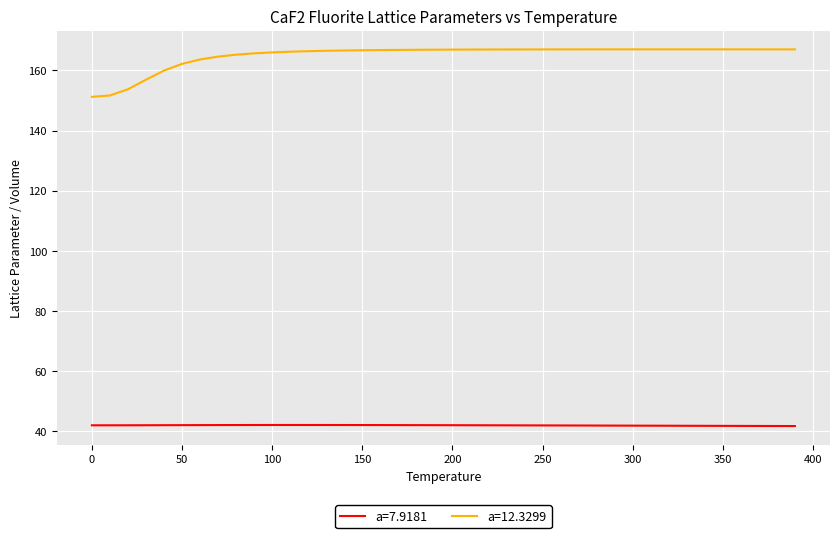

True or false: a=12.3299 and a=7.9181 intersect in this chart.

False